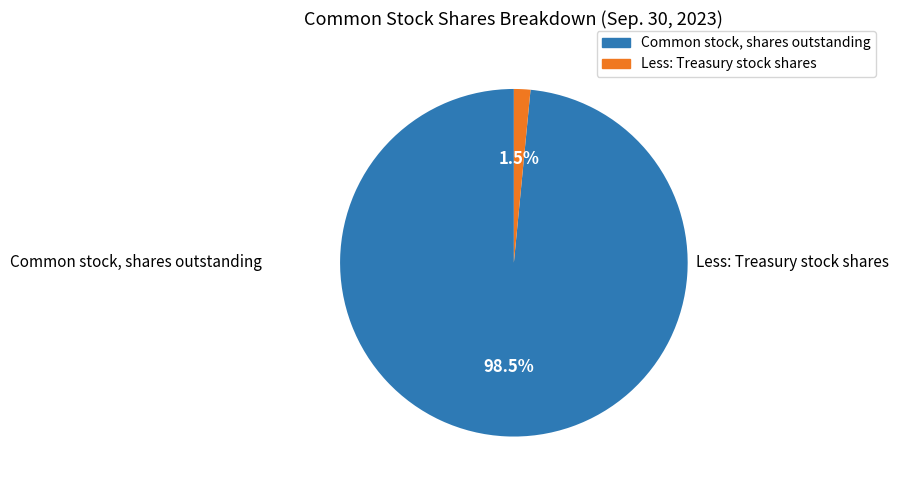

Is Less: Treasury stock shares the majority of the pie?

No